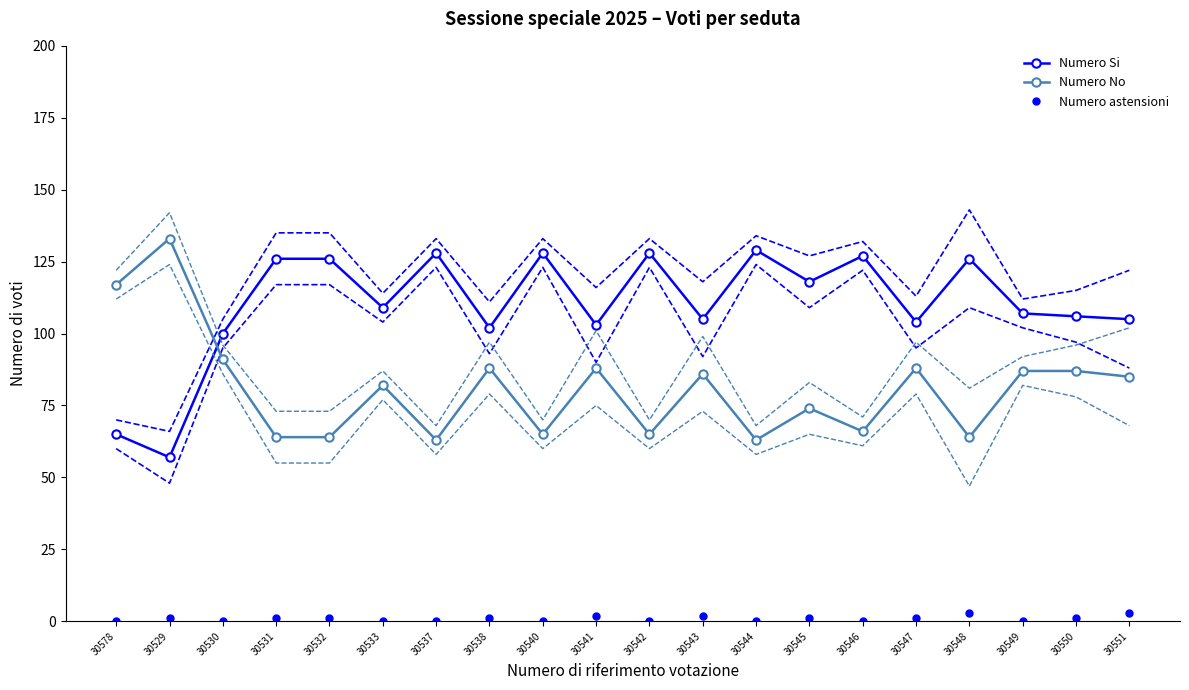

True or false: Numero No has more than 2 interior local peaks.

True